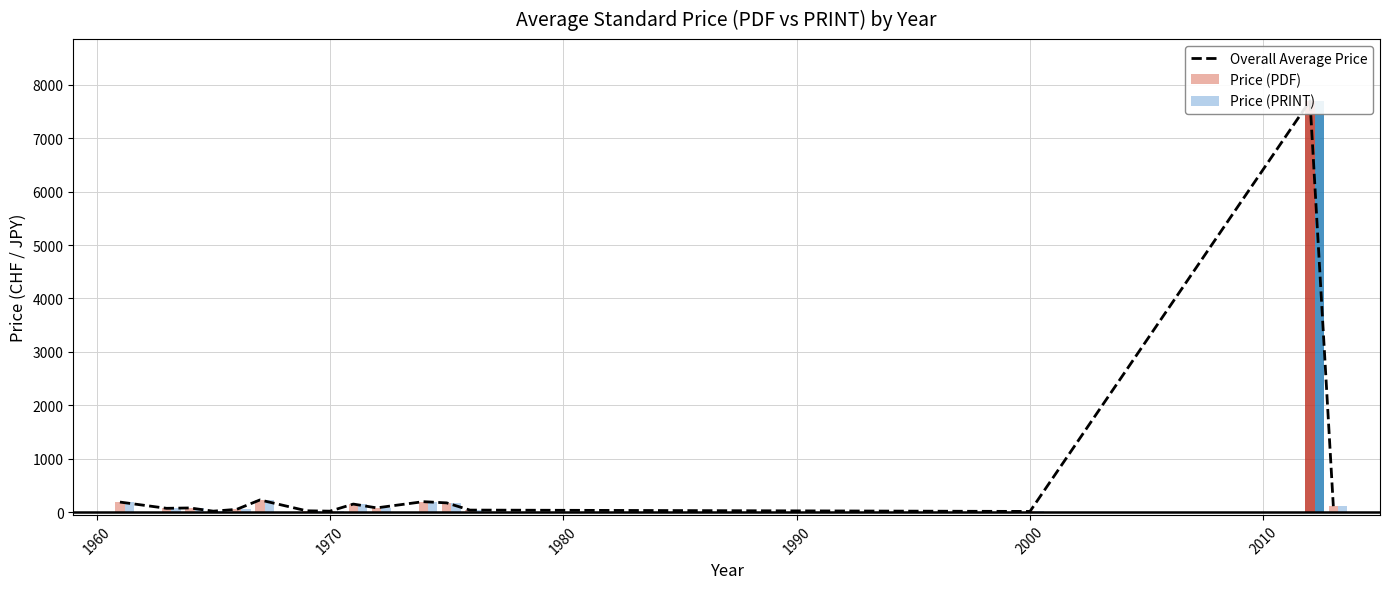

How many bars are there in total?

16